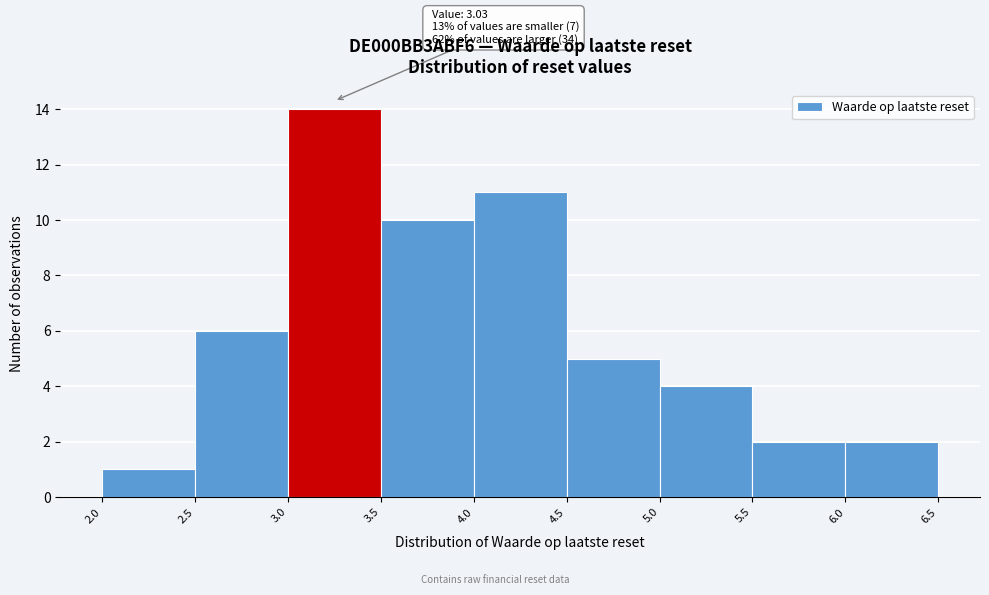

Over which range of the x-axis is the bar tallest?

3.0 to 3.5